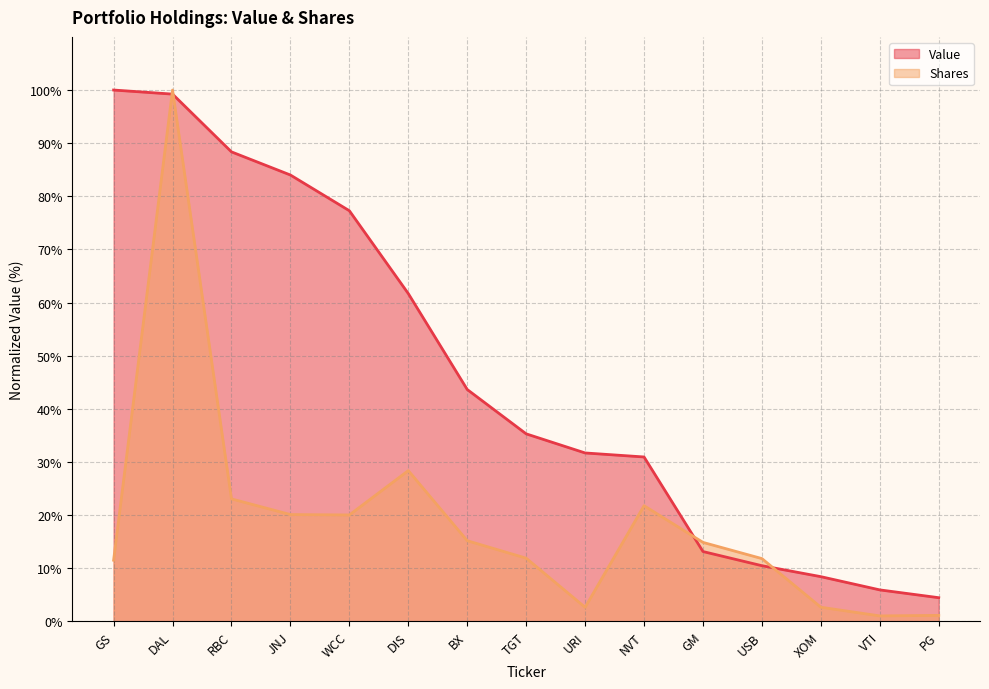

True or false: Value has more than 2 points higher than both neighbors.

False